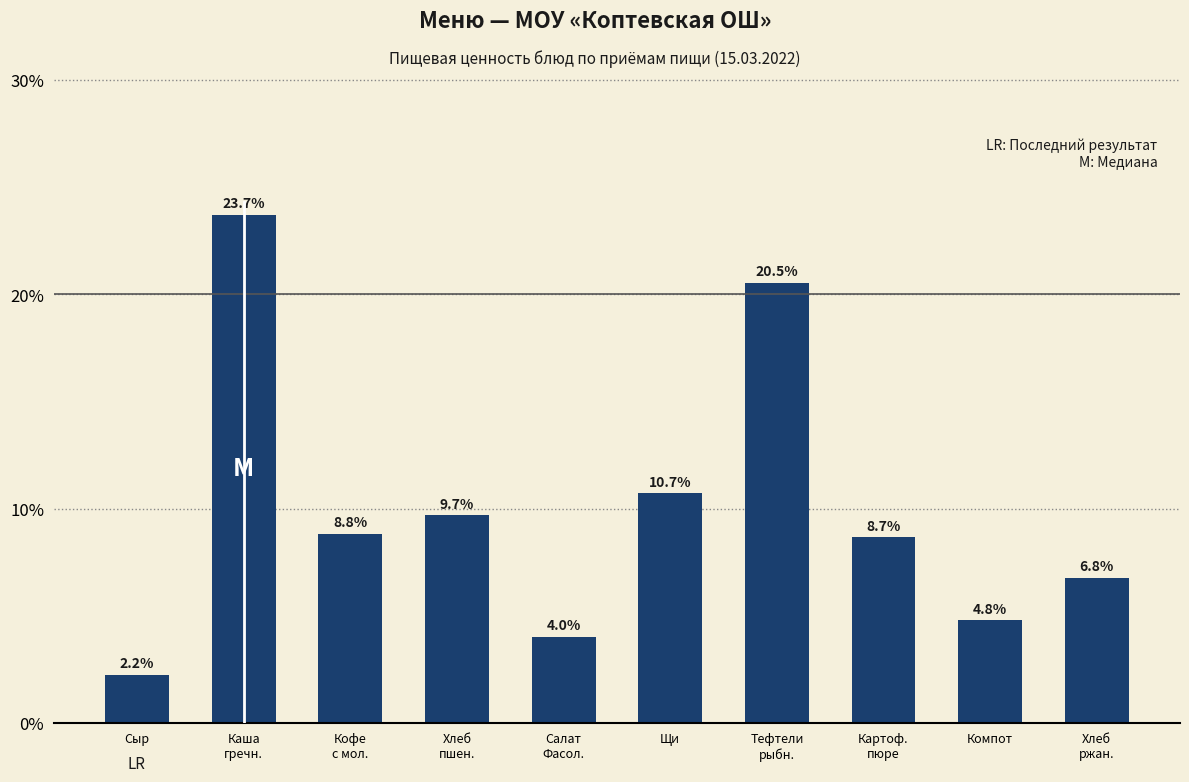

What is the value of the 10th bar from the left?

0.1